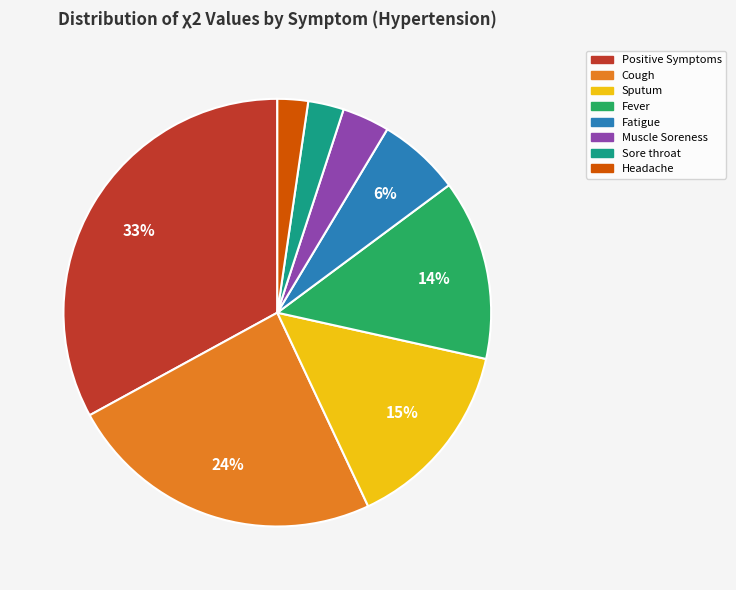

True or false: Fever accounts for 14% of the total.

True